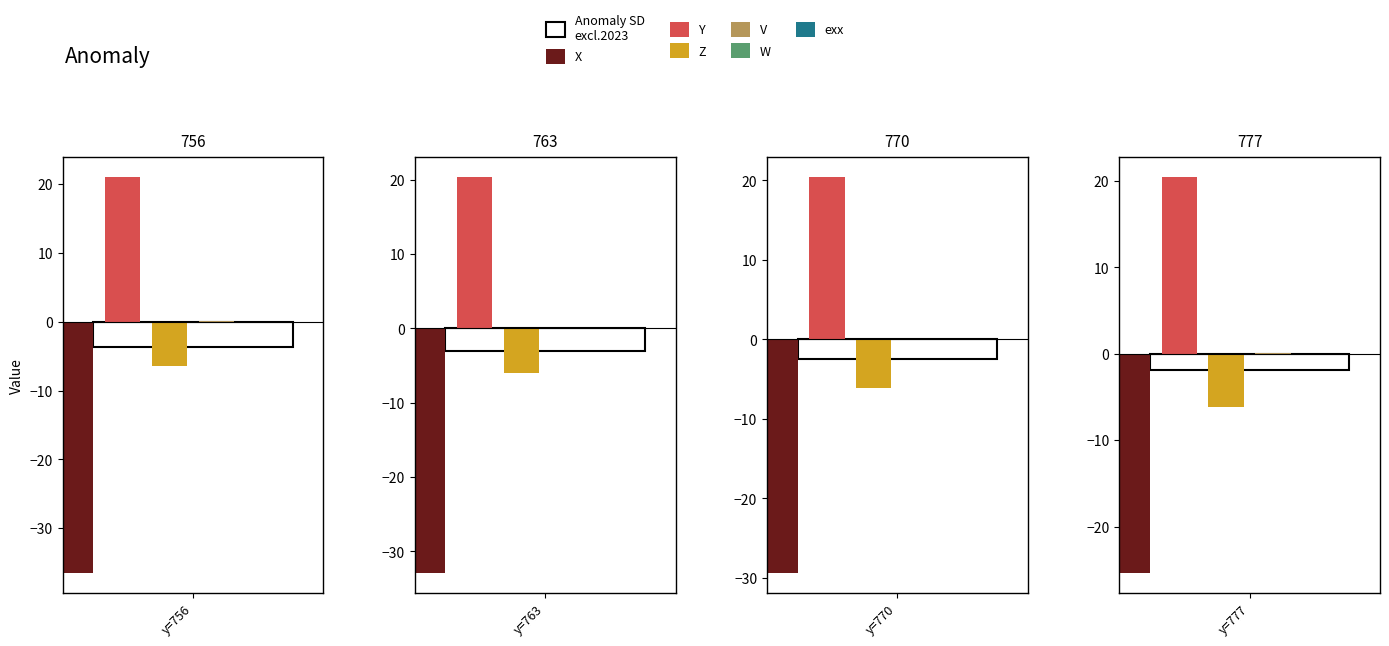

Which series has the largest total across all categories?

Y